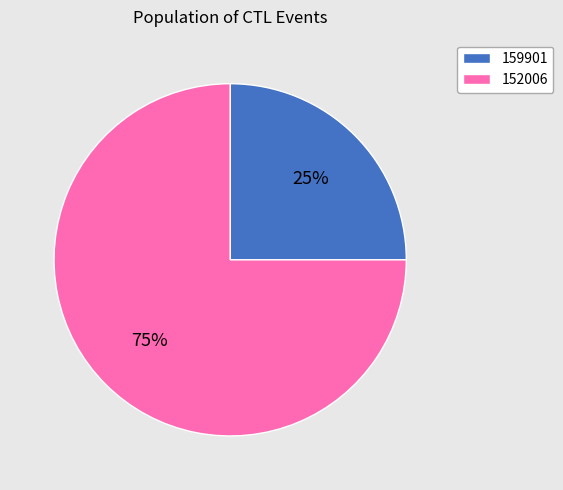

Approximately how many times larger is the value at 159901 compared to 152006?

0.3